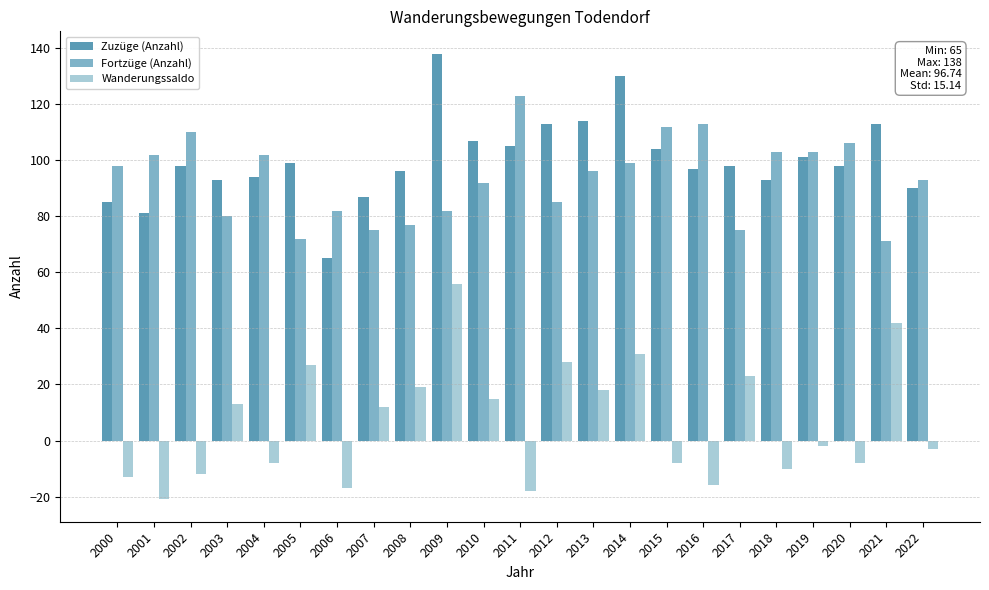

What is the maximum value for Wanderungssaldo?

56